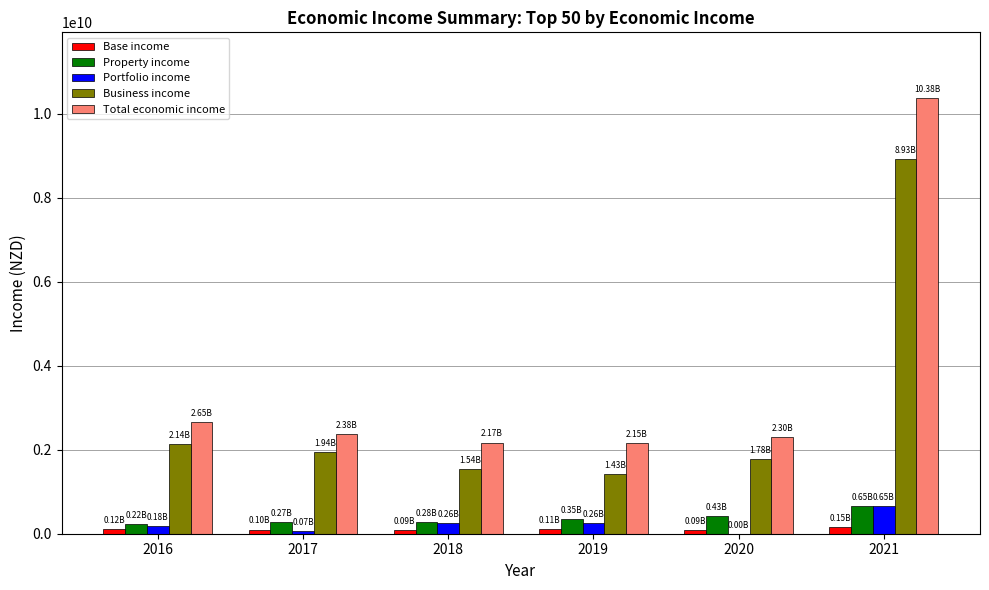

Is the value of Business income at 2019 greater than the value of Property income at 2017?

Yes